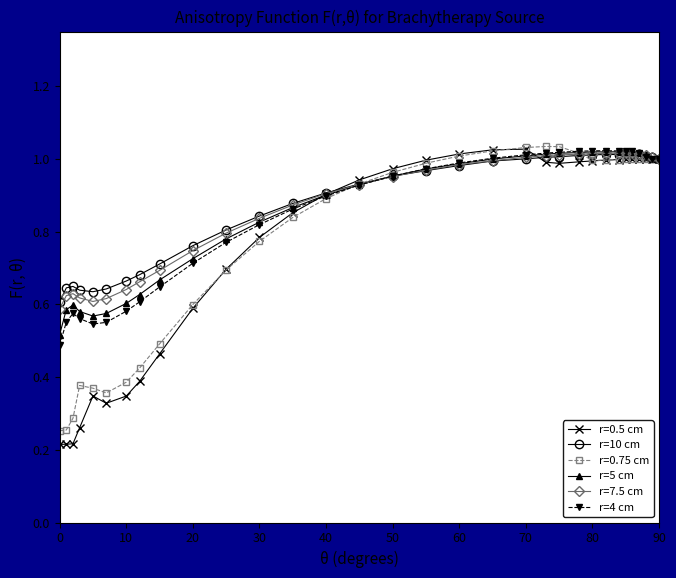

Does the chart display data point markers on the line(s)?

Yes